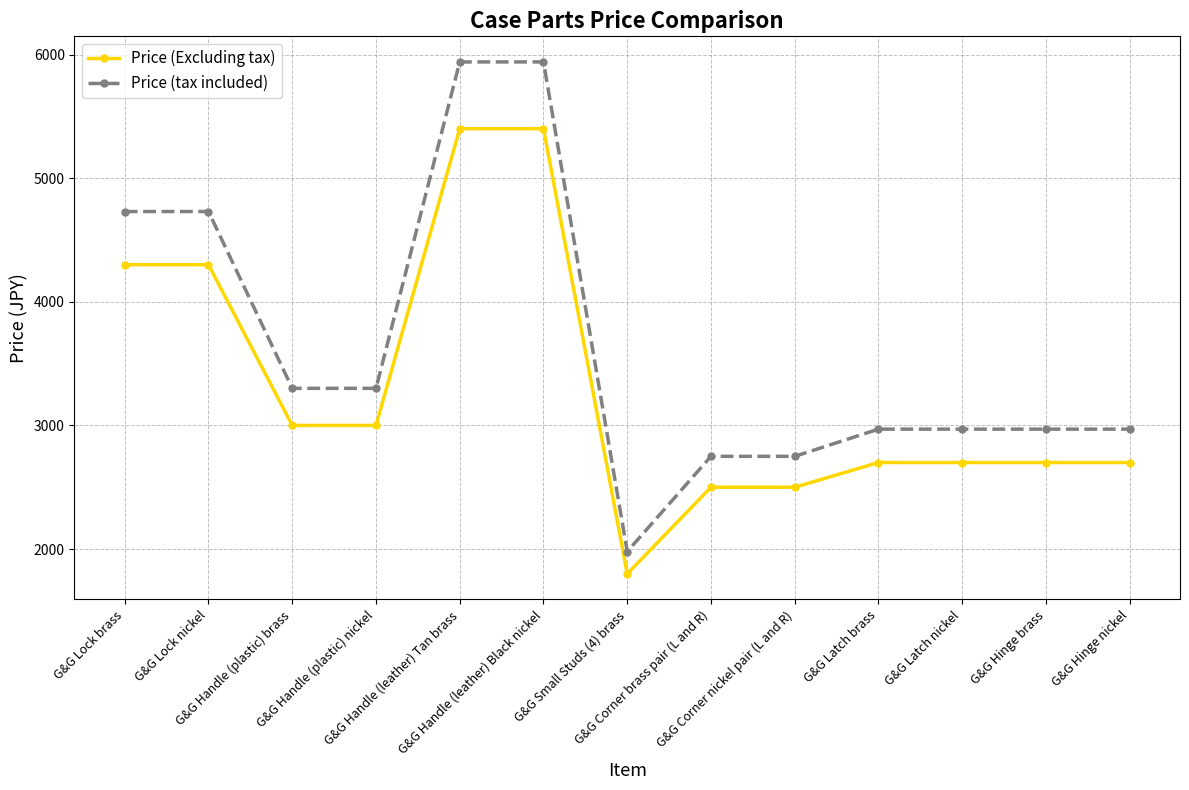

Is this an area chart (filled region under the line)?

No